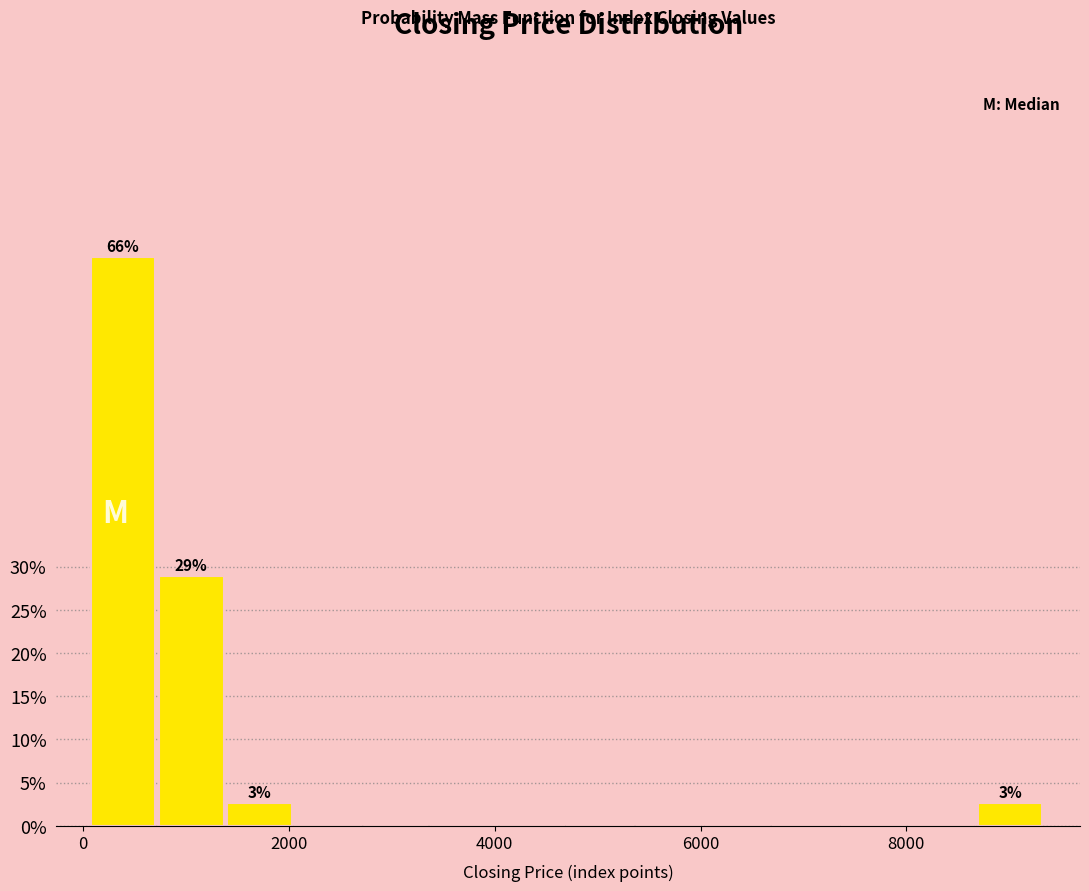

Read against the x-axis, roughly where is the centre of the tallest bar?

400